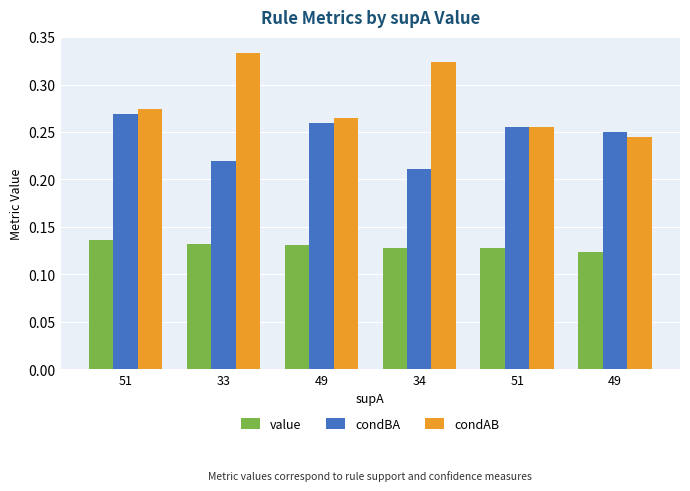

How many bars are there in total?

18